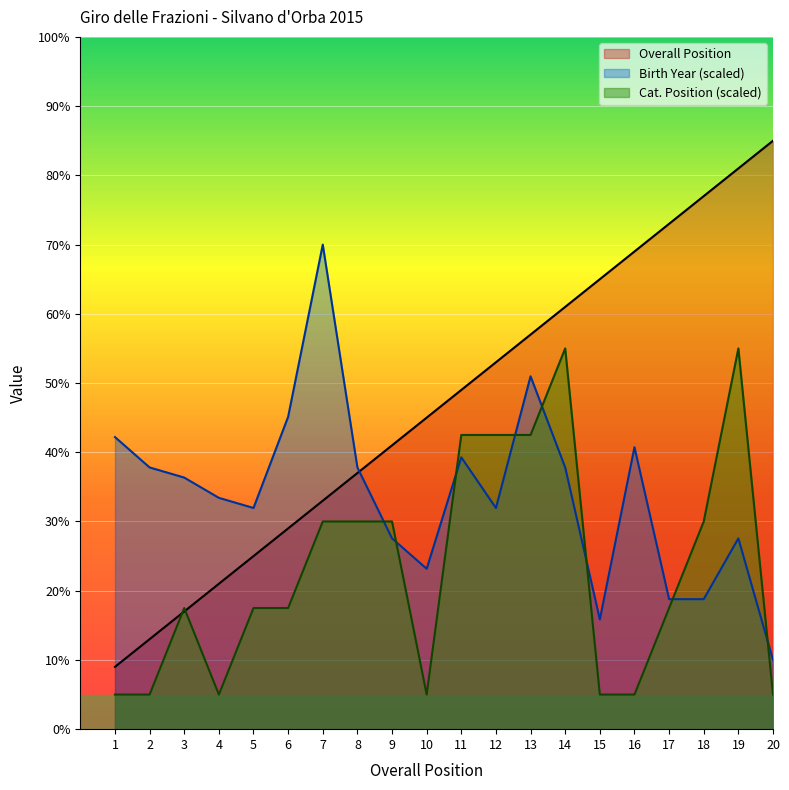

What is the sum of the Cat. Position values at 8 and 14?

85.0